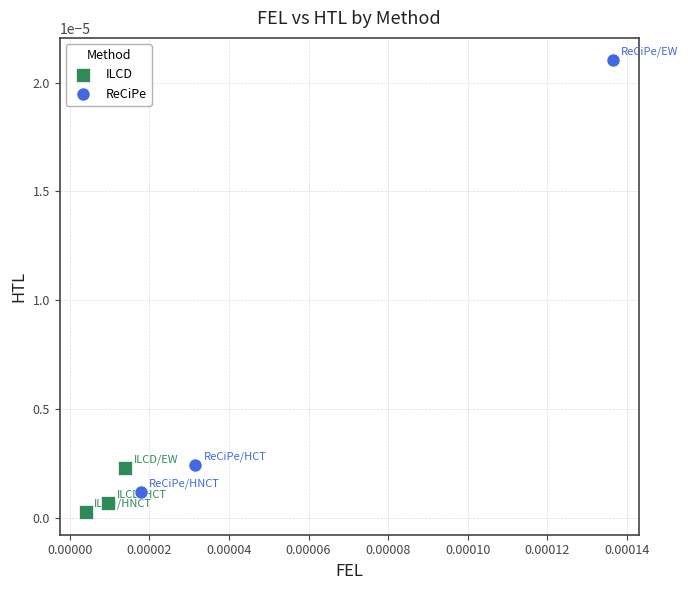

Which series reaches the maximum Y coordinate?

ReCiPe